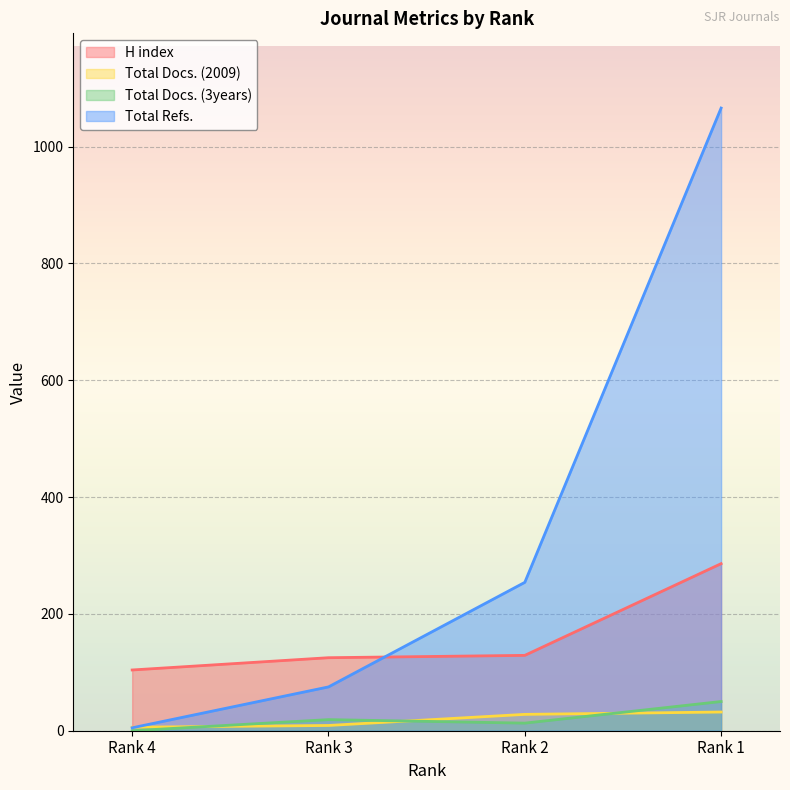

Which label corresponds to the smallest value in the chart?

Rank 4